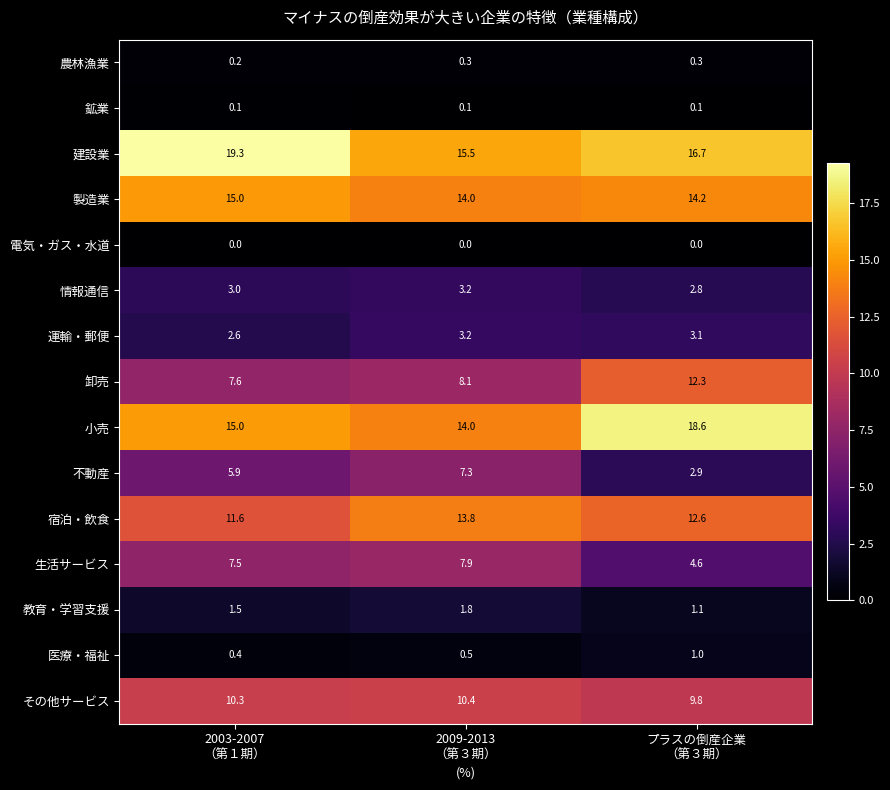

What is the total value across all series at 2009-2013
（第３期）?

100.1